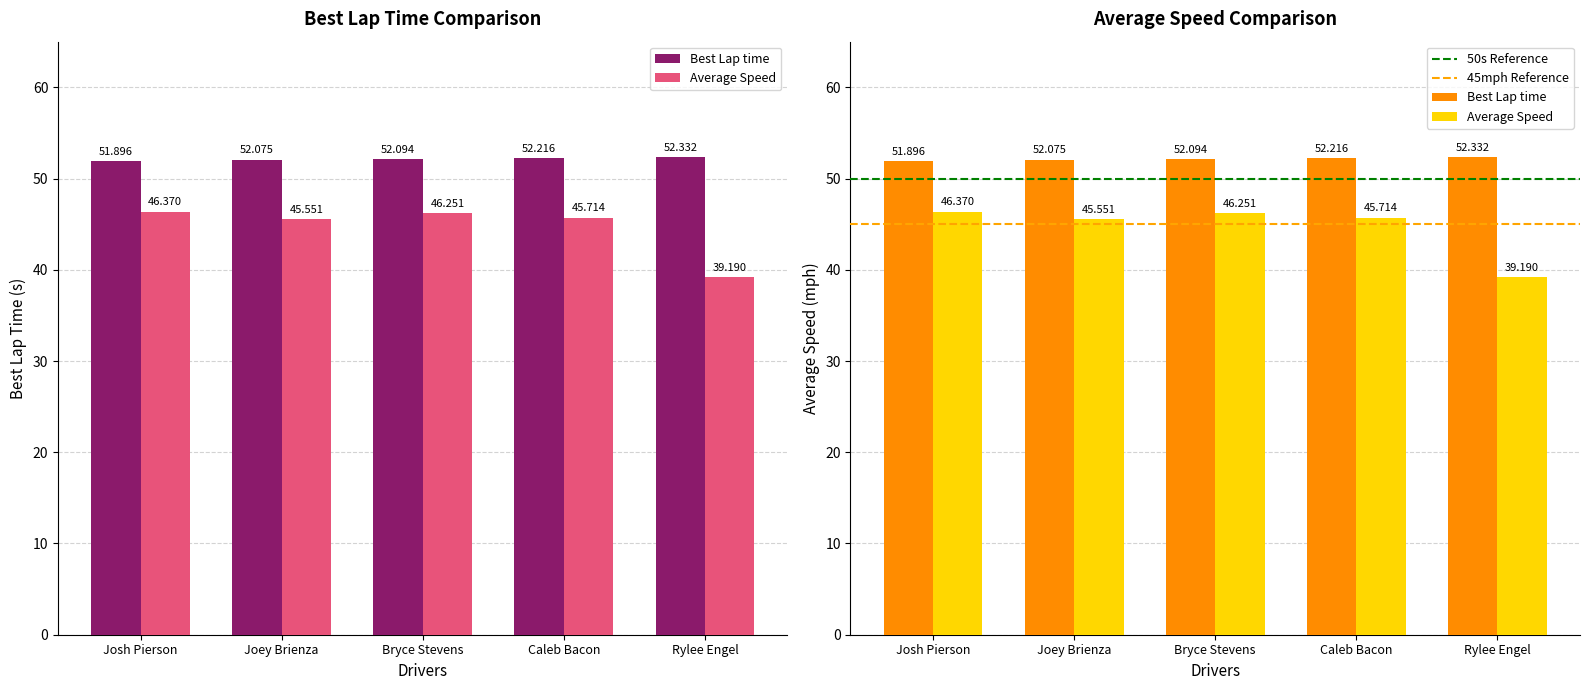

At which label does Best Lap time first exceed 52?

Joey Brienza